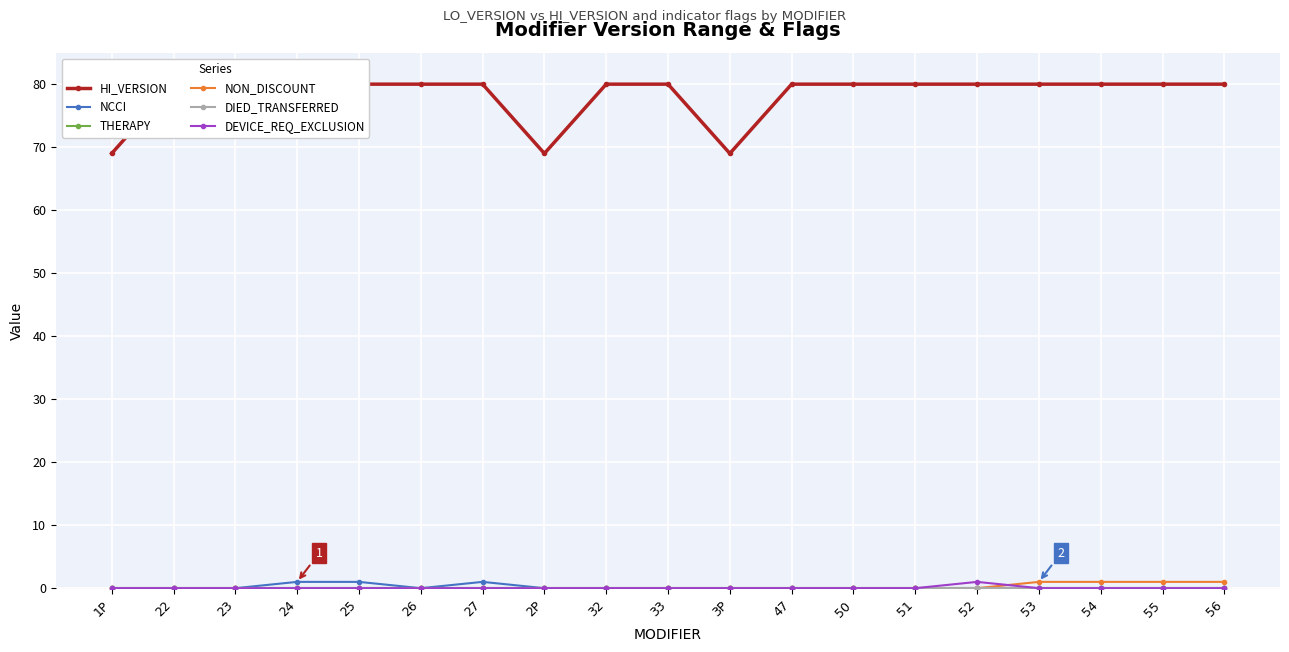

The value of DIED_TRANSFERRED at 47 is 0. True or false?

True